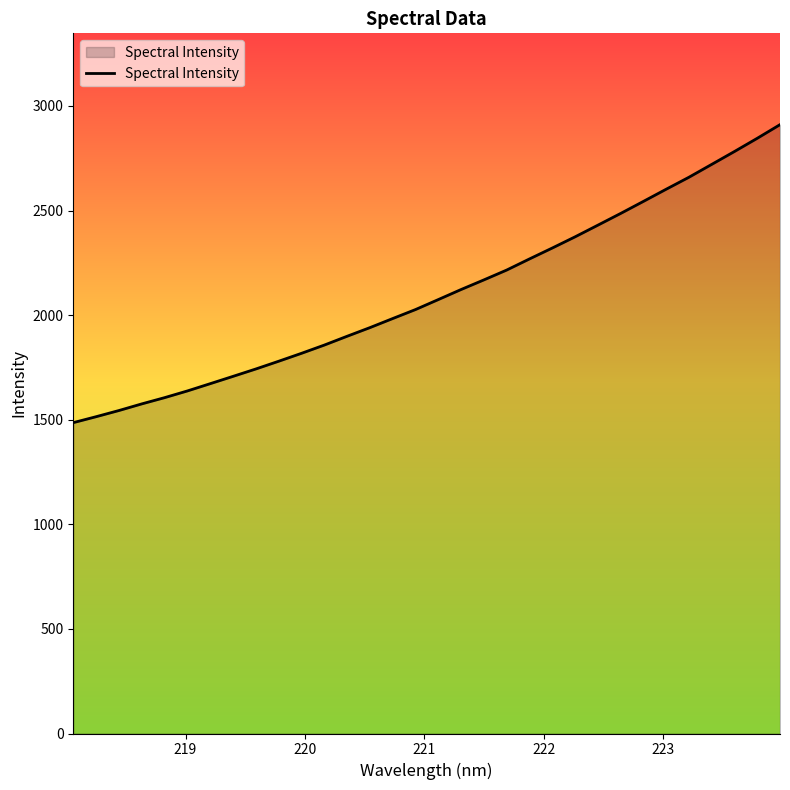

Reading left to right, extract all data points from this chart.

1486.0	1514.4	1543.9	1575.6	1605.4	1637.5	1672.2	1707.2	1742.5	1779.5	1817.3	1856.7	1898.8	1940.1	1983.5	2026.5	2074.3	2122.3	2168.3	2215.3	2268.5	2320.7	2374.1	2429.8	2485.9	2543.5	2601.7	2659.0	2720.5	2782.1	2845.2	2910.4